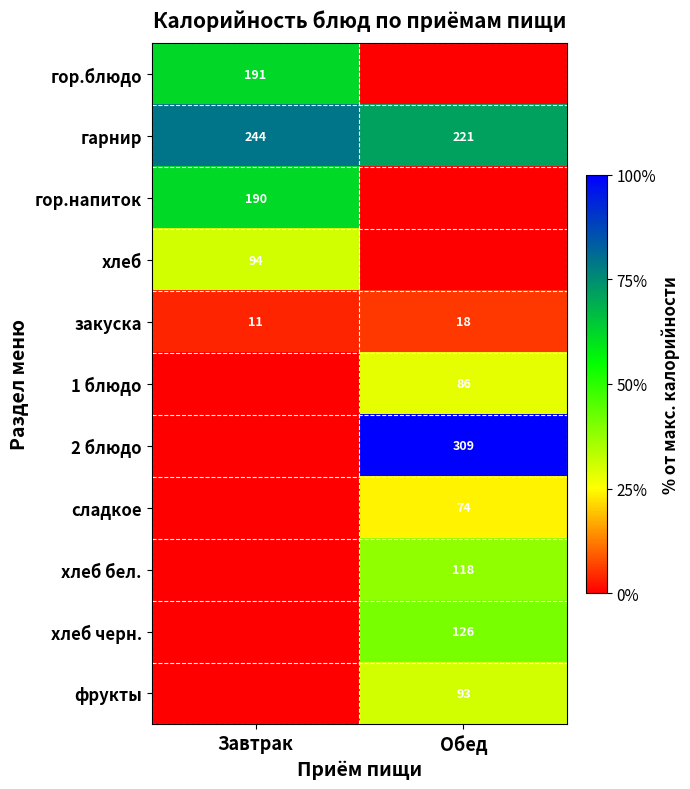

What is the difference between the гарнир values at Обед and Завтрак?

23